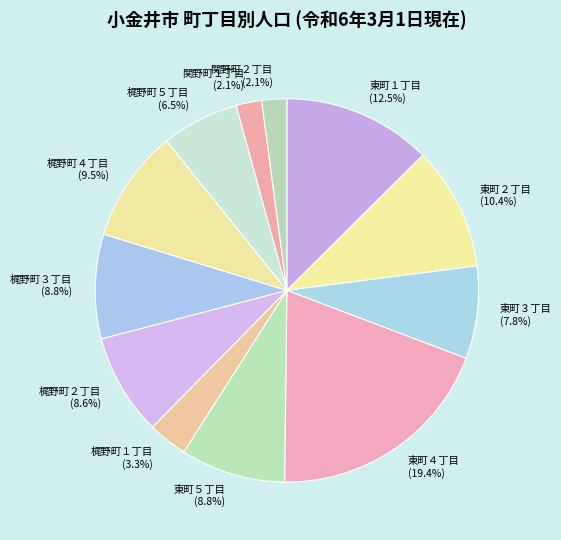

What is the largest slice in the pie chart?

東町４丁目